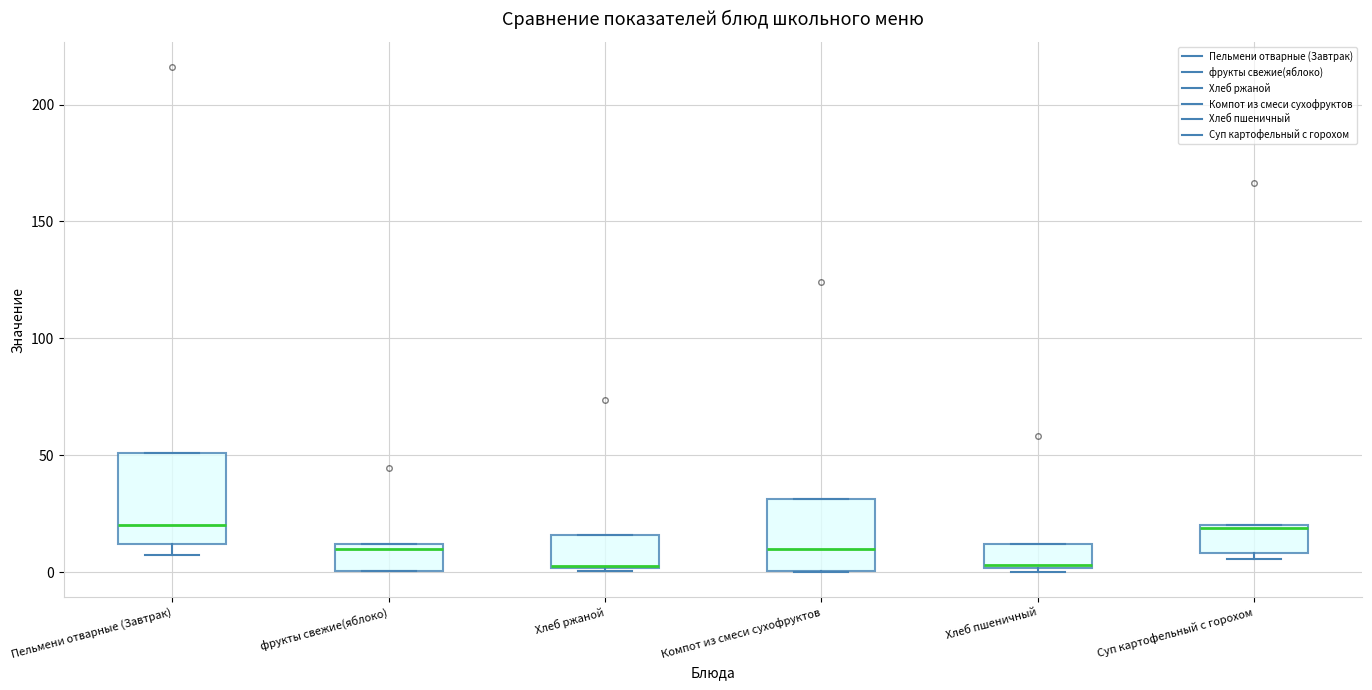

Reading left to right, read every box against the y-axis: the position of its median line, the range the box covers, and the ends of its whiskers. The values are not printed on the chart, so give them approximately, as read against the axis.

Пельмени отварные (Завтрак): median 20, box 10 to 50, whiskers 5 to 50
фрукты свежие(яблоко): median 10 (just below the box's upper edge), box 0 to 10, whiskers 0 to 10
Хлеб ржаной: median 5, box 0 to 15, whiskers 0 to 15
Компот из смеси сухофруктов: median 10, box 0 to 30, whiskers 0 to 30
Хлеб пшеничный: median 5, box 0 to 10, whiskers 0 (just below the box's lower edge) to 10
Суп картофельный с горохом: median 20, box 10 to 20, whiskers 5 to 20